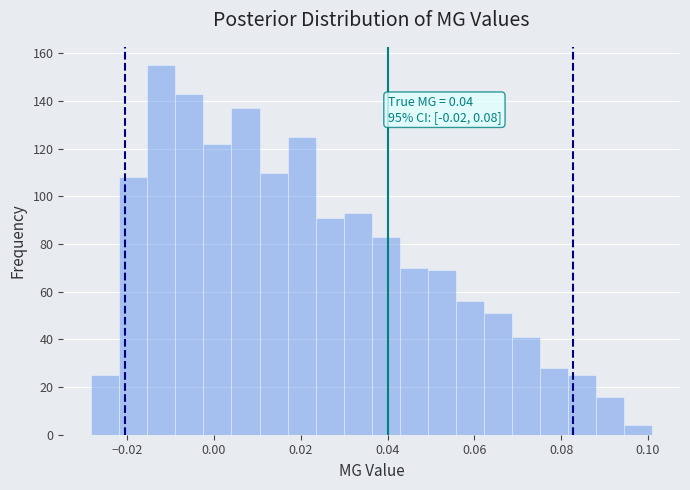

Around what value on the x-axis is the tallest bar? Give the approximate position of its centre, as read against the axis.

-0.012